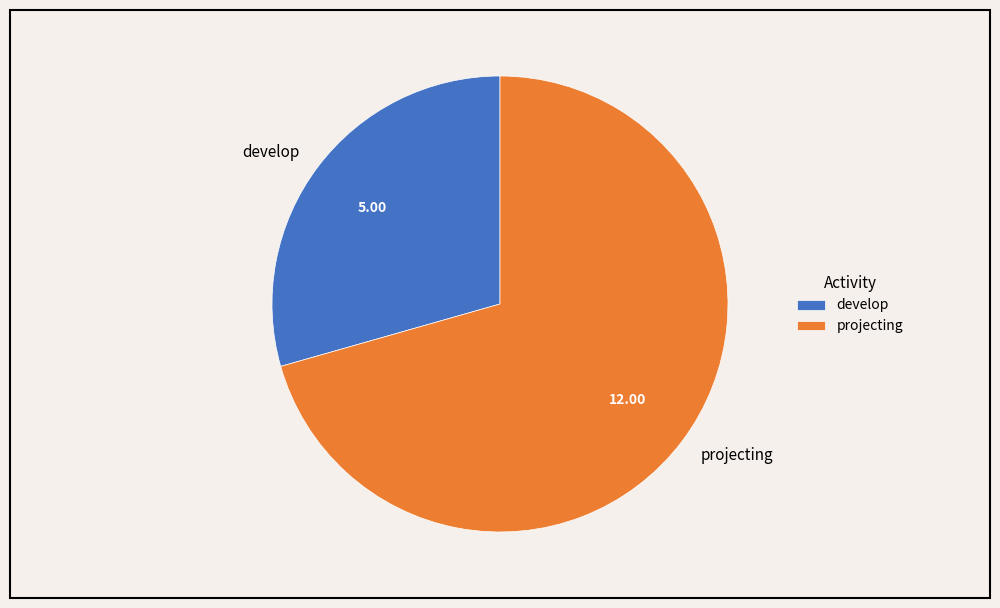

True or false: projecting accounts for 29% of the total.

False